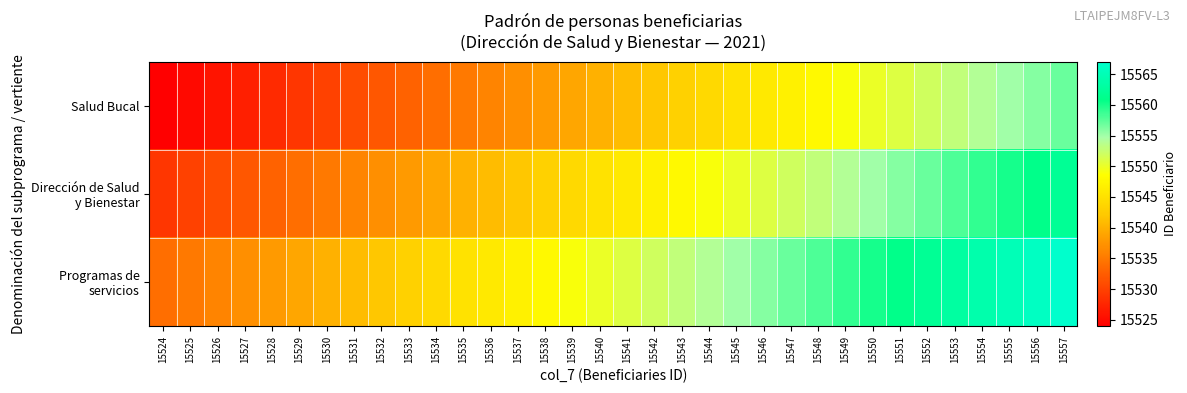

At how many categories does at least one series exceed 15549?

18